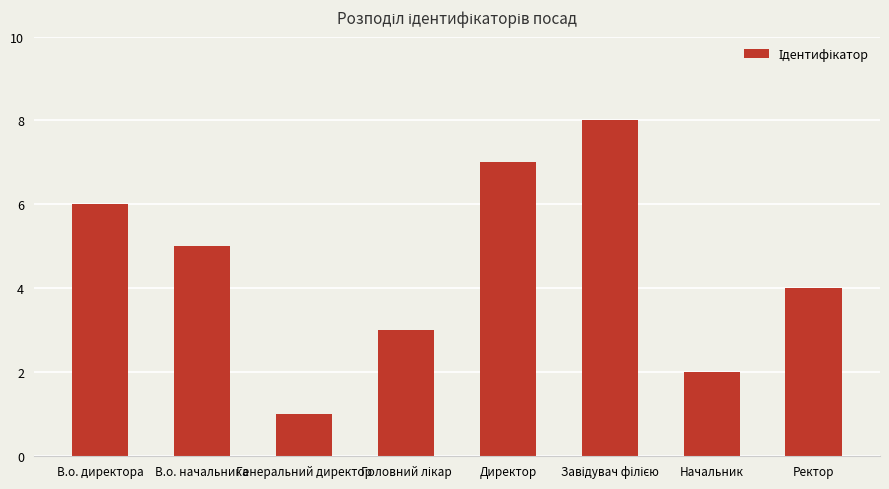

Count the values in the range 3 to 7.

5